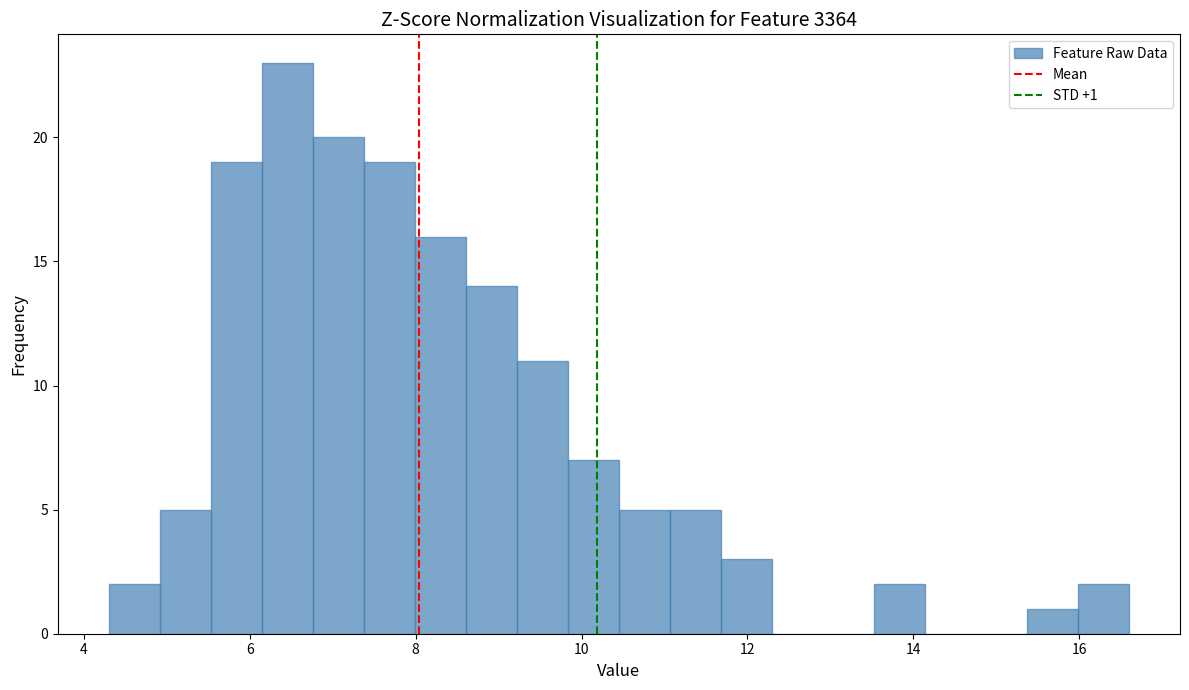

Read against the x-axis, roughly where is the centre of the tallest bar?

6.4